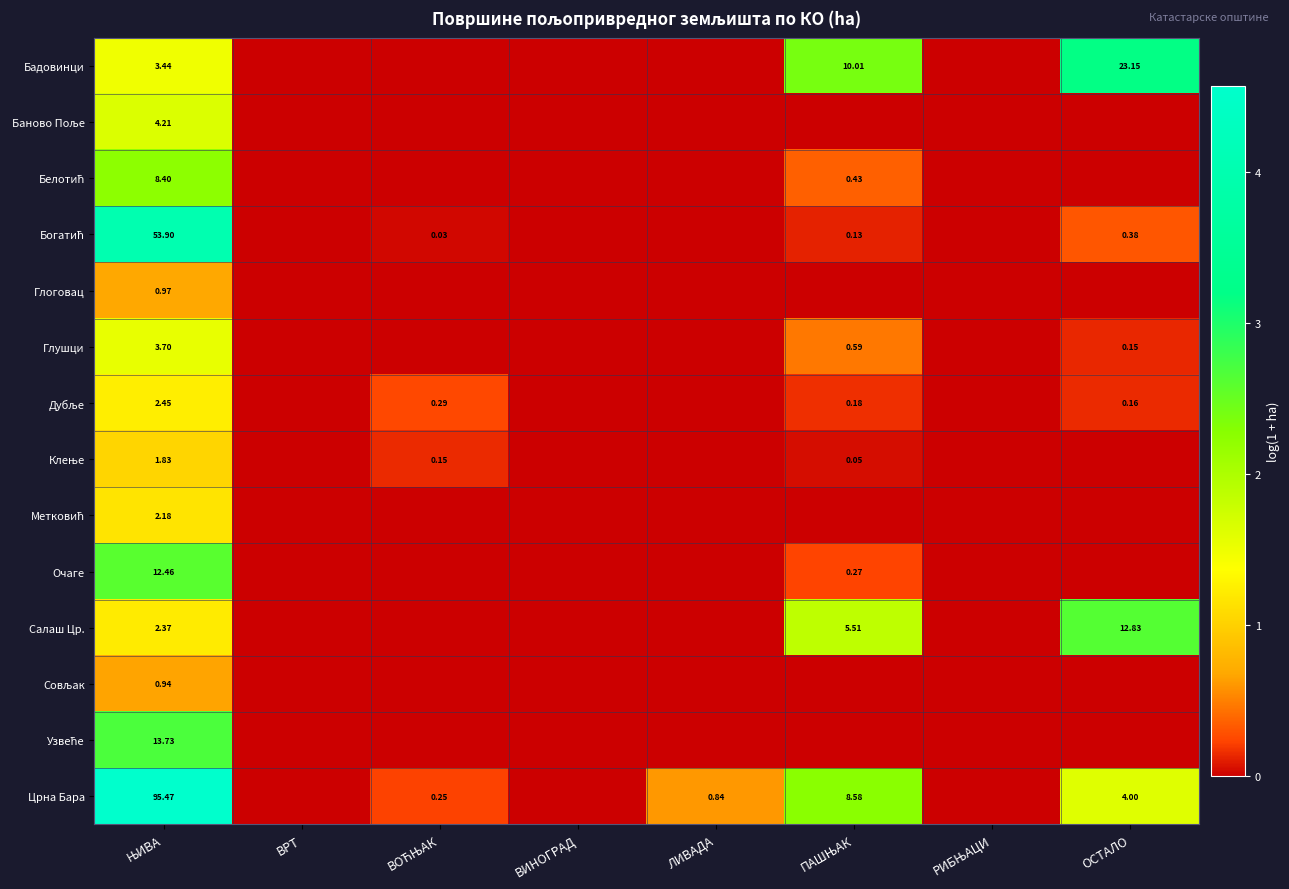

List the labels in order of Црна Бара value, largest first.

ЊИВА, ПАШЊАК, ОСТАЛО, ЛИВАДА, ВОЋЊАК, ВРТ, ВИНОГРАД, РИБЊАЦИ